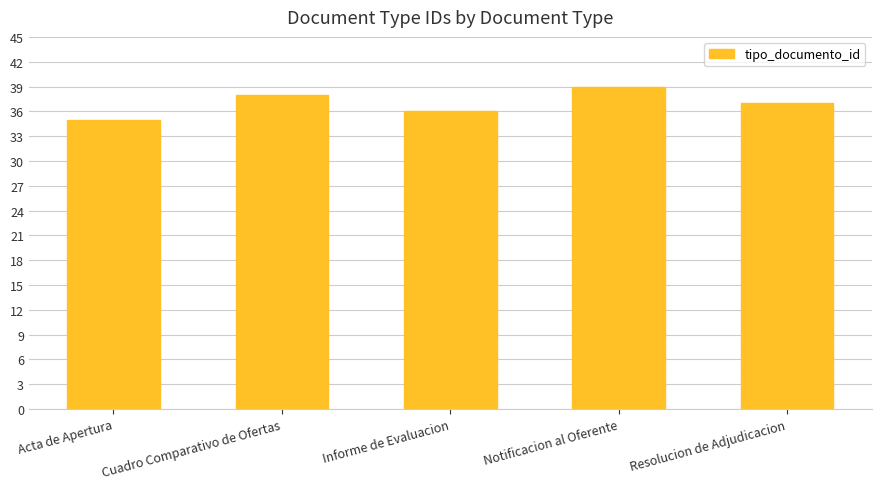

What is the sum of the values at Cuadro Comparativo de Ofertas and Informe de Evaluacion?

74